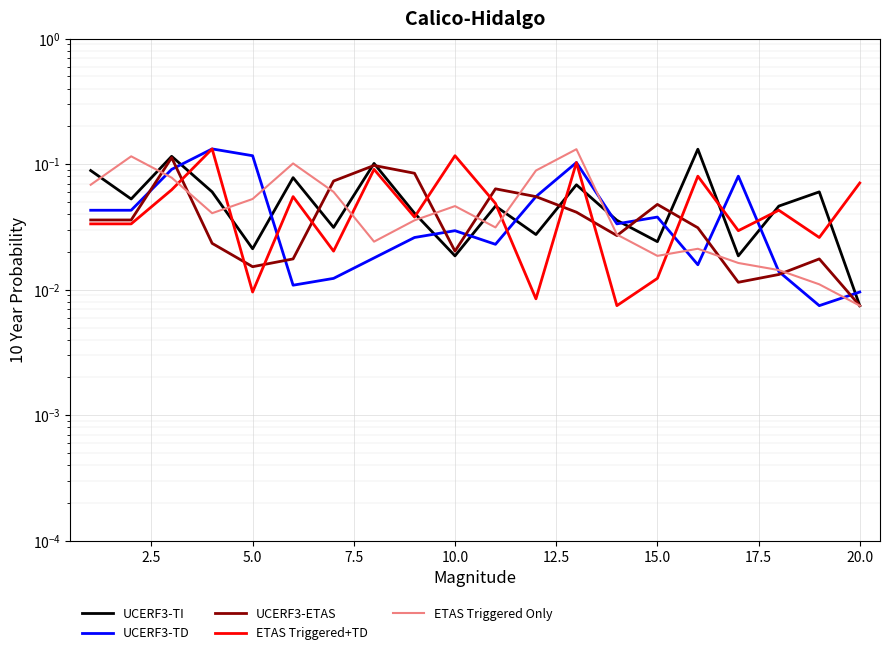

What is the highest value of the UCERF3-ETAS series?

0.1